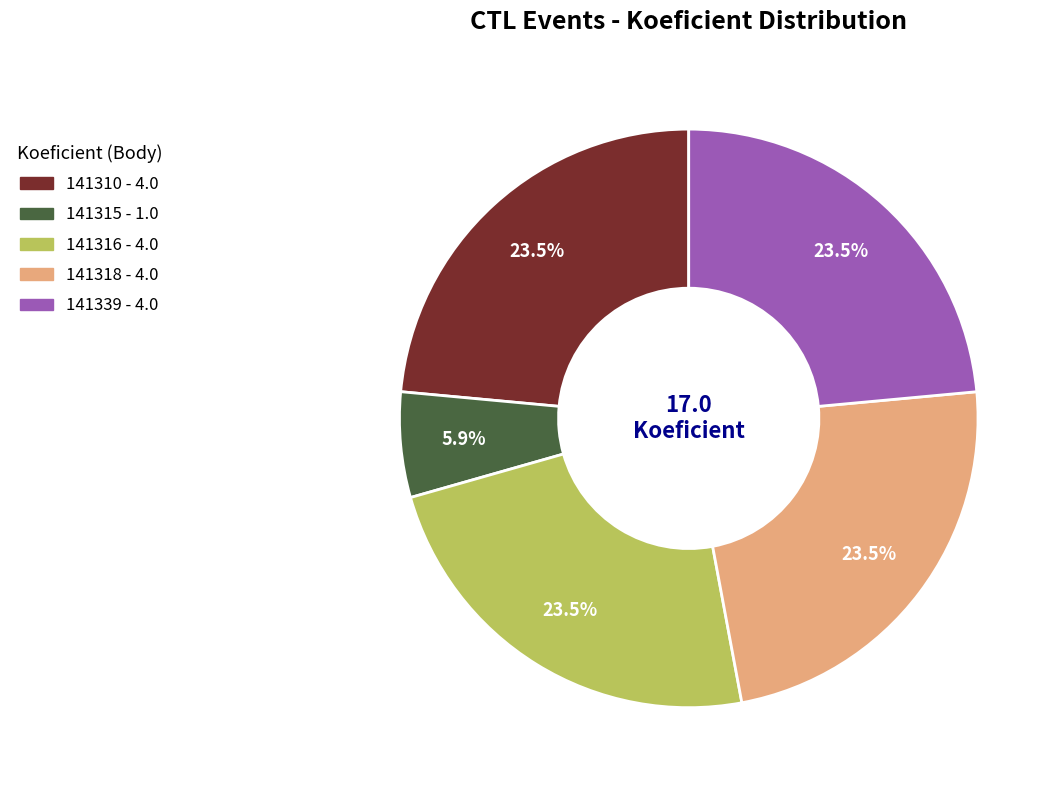

Which has a higher value, 141318 or 141315?

141318